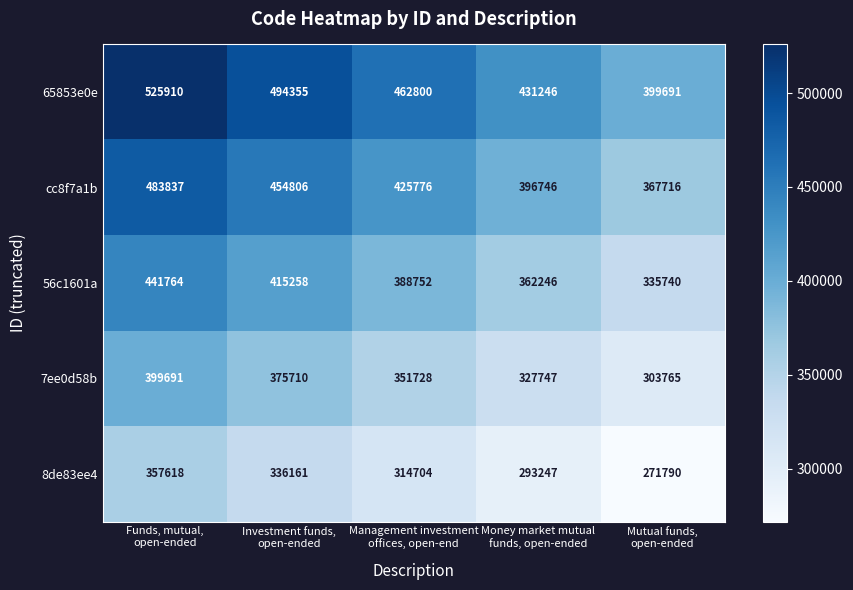

Reading left to right, transcribe all the data shown in this chart.

65853e0e: 525910	494355	462800	431246	399691
cc8f7a1b: 483837	454806	425776	396746	367716
56c1601a: 441764	415258	388752	362246	335740
7ee0d58b: 399691	375710	351728	327747	303765
8de83ee4: 357618	336161	314704	293247	271790